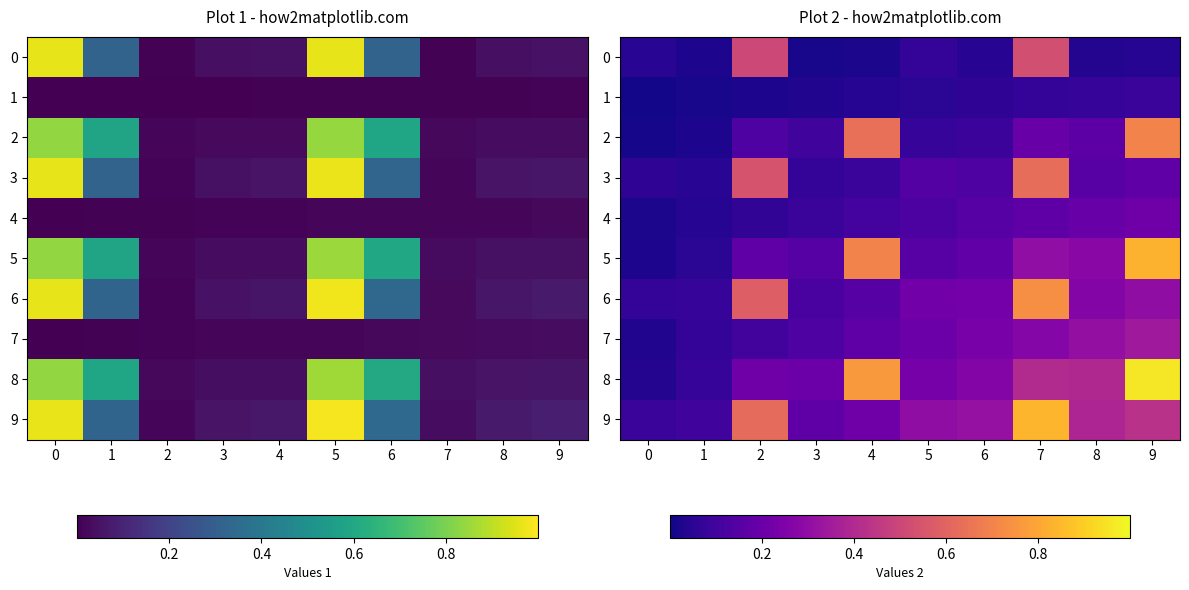

What is the difference between the highest and lowest values at 4?

0.7